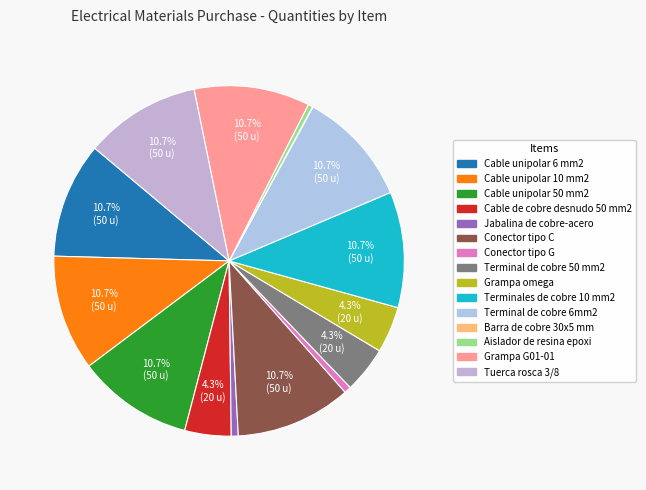

Count the number of slices in the pie.

15